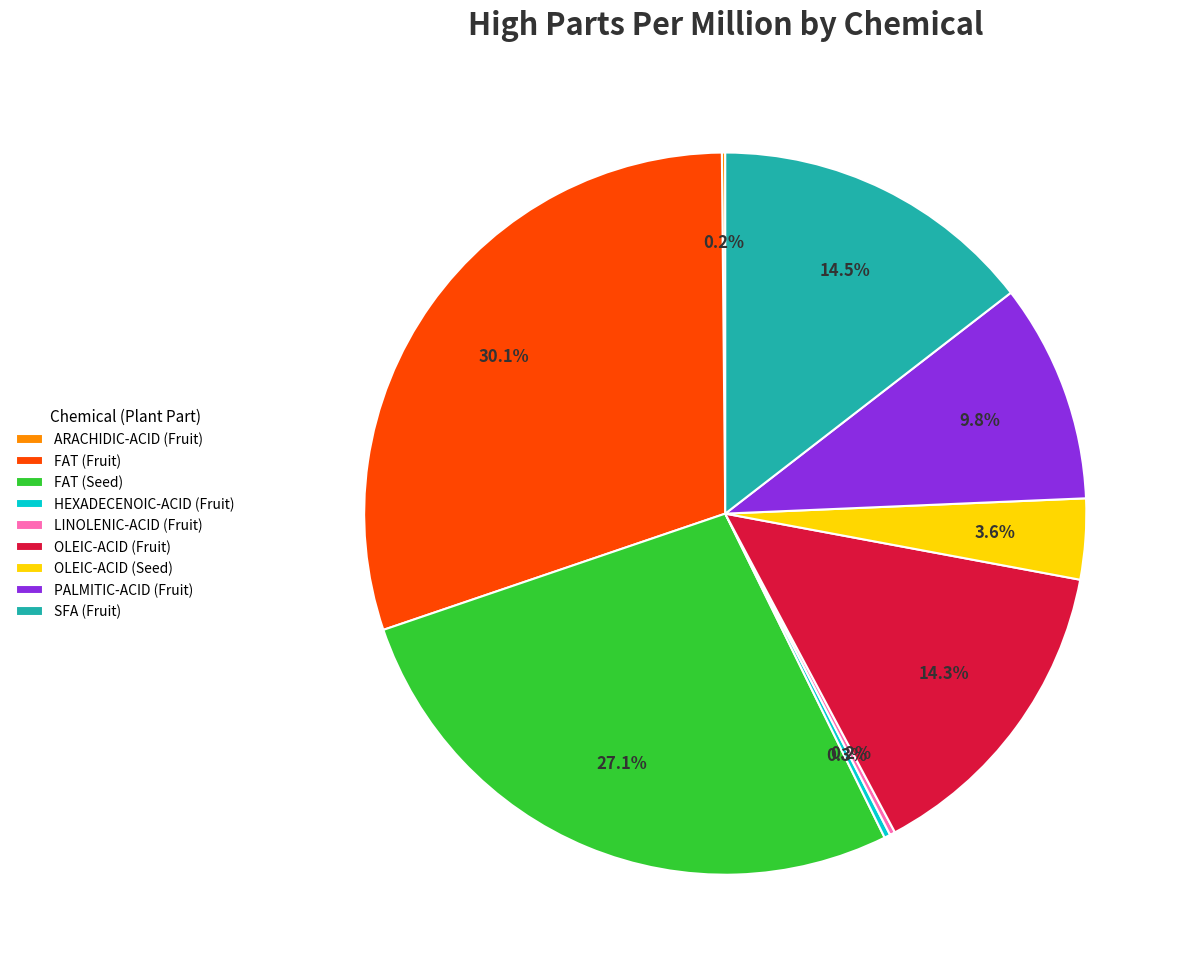

Is the sum of FAT (Seed) and OLEIC-ACID (Seed) greater than half?

No